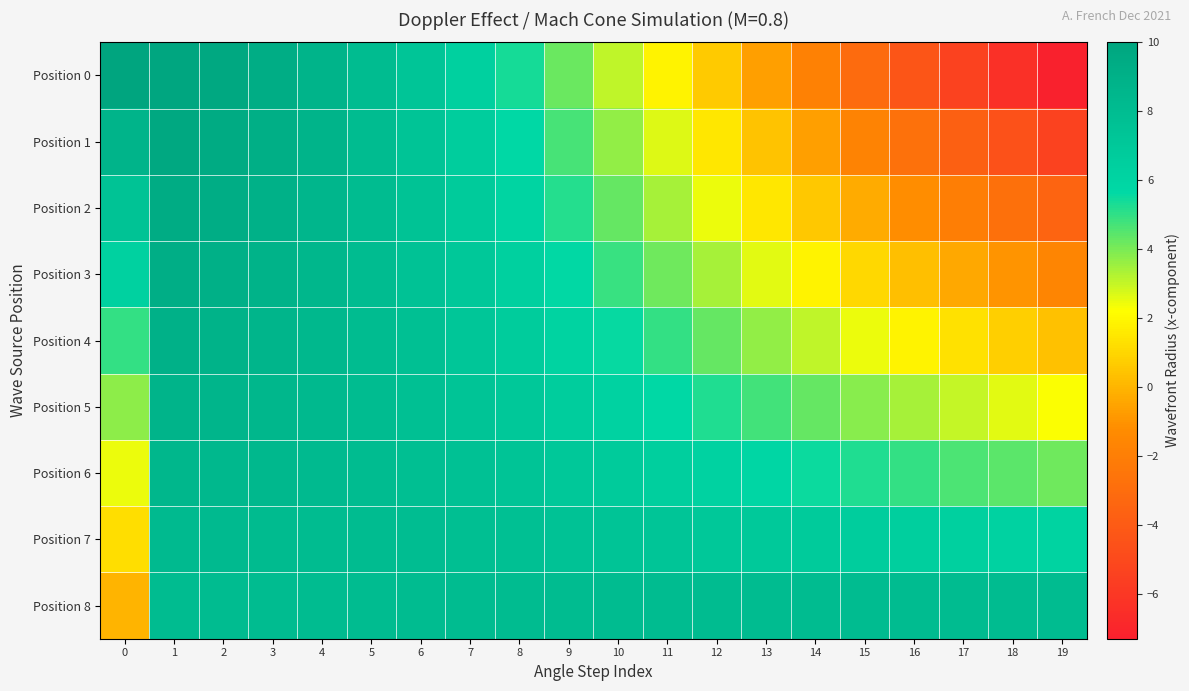

Which series has the largest total across all categories?

Position 8